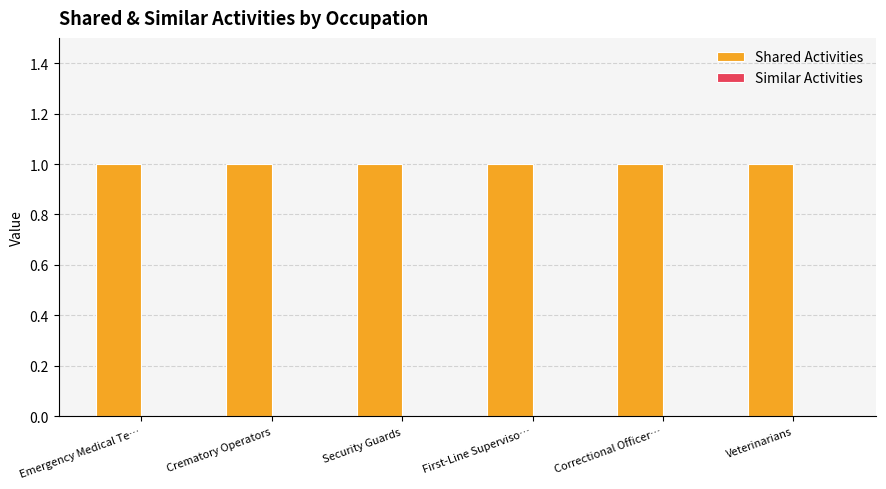

Which series has the largest range (max minus min)?

Shared Activities